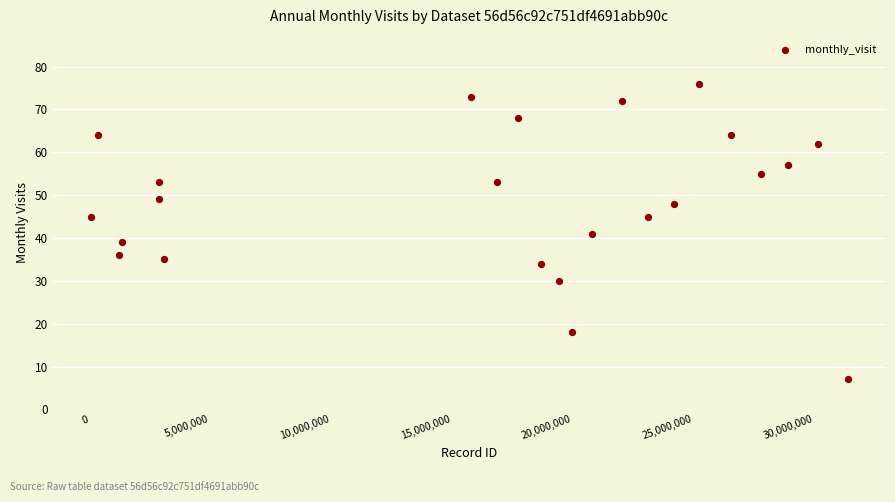

What is the range of X values (max minus min)?

31383163